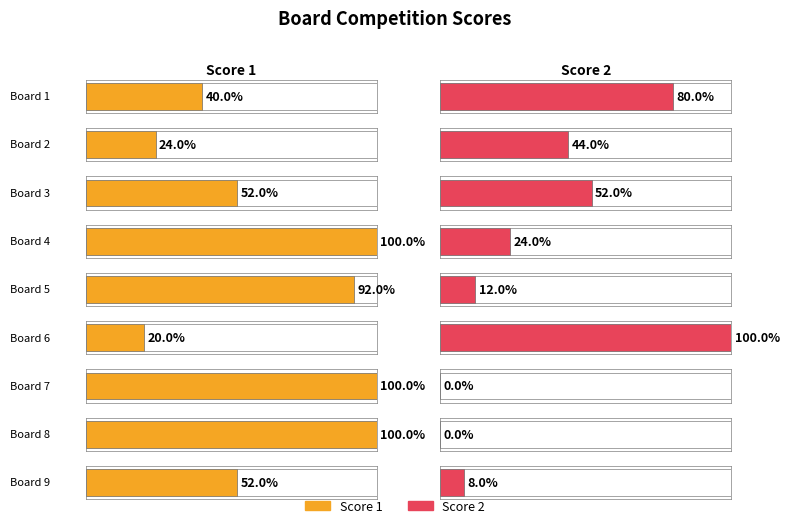

Which series changed the most between 4 and 8?

Score 2